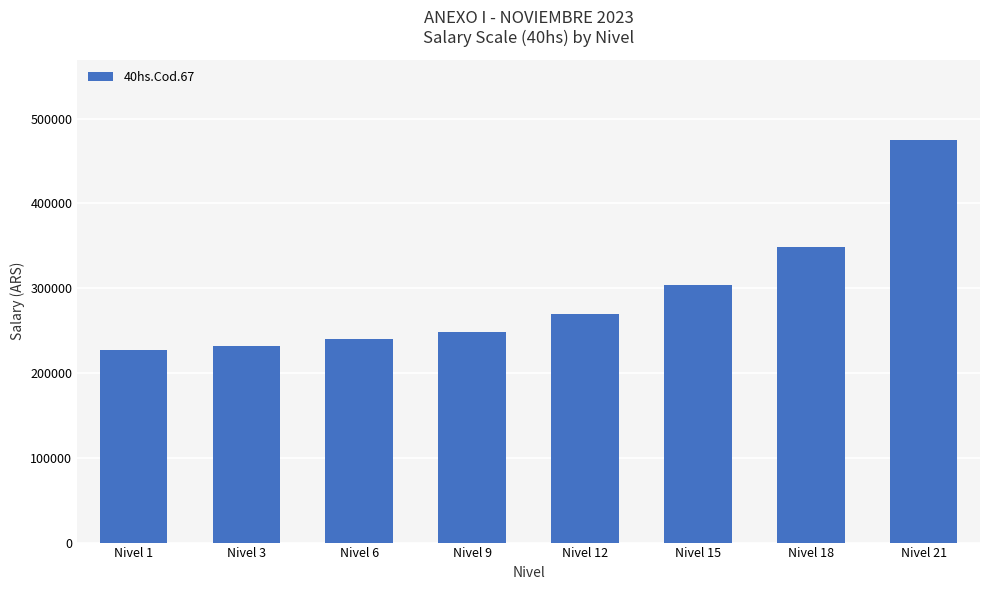

Read the value at Nivel 9.

248667.9